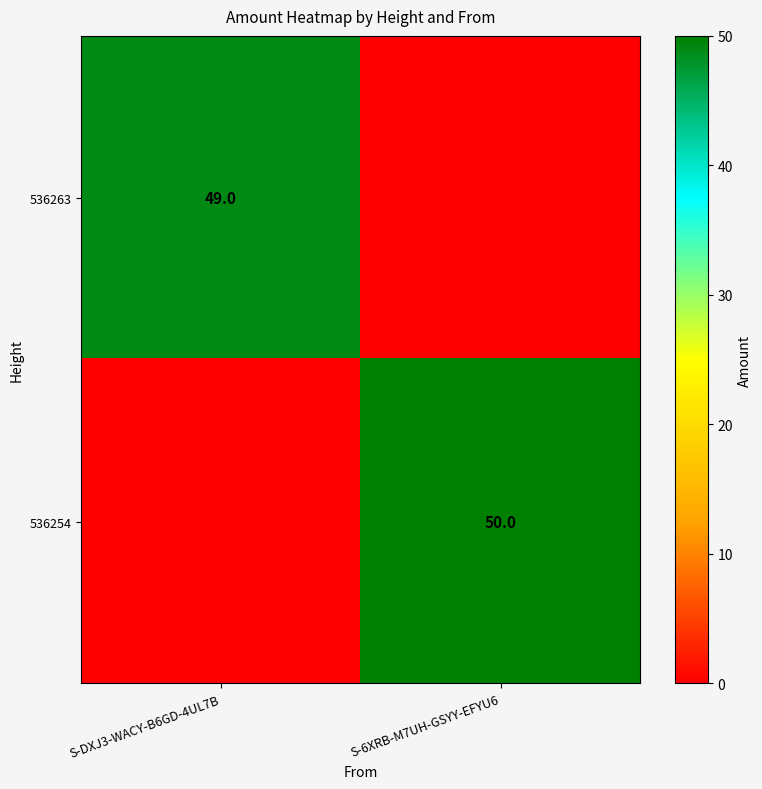

The 536263 series shows 33 at S-DXJ3-WACY-B6GD-4UL7B. True or false?

False